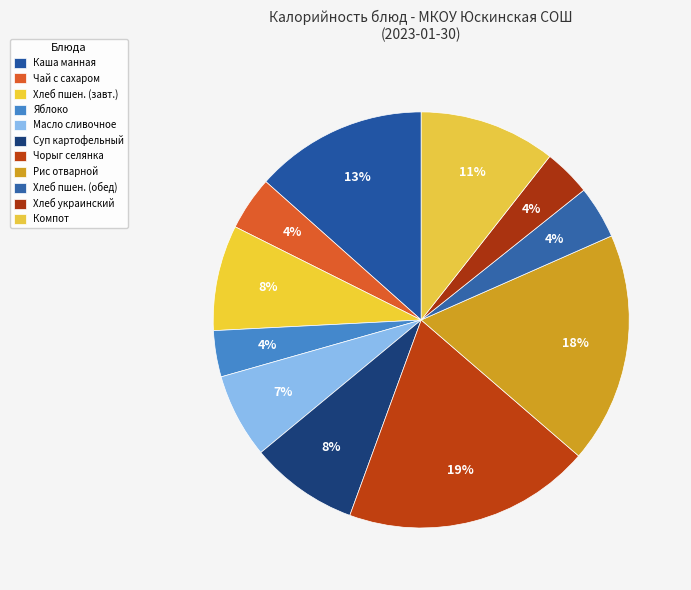

How many segments does this pie chart have?

11